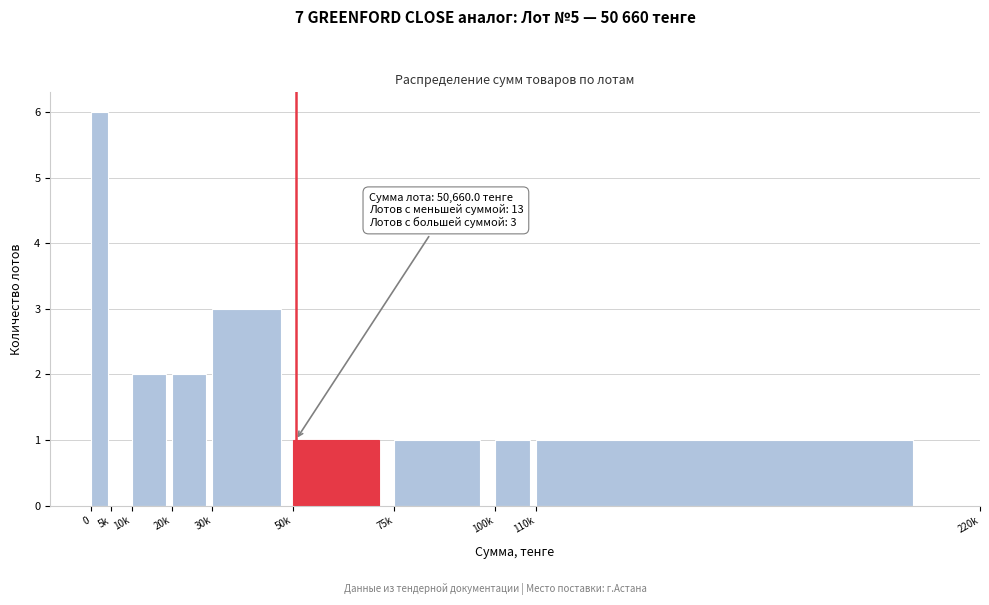

Reading left to right, extract all data points from this chart.

0=6	5k=0	10k=2	20k=2	30k=3	50k=1	75k=1	100k=1	110k=1